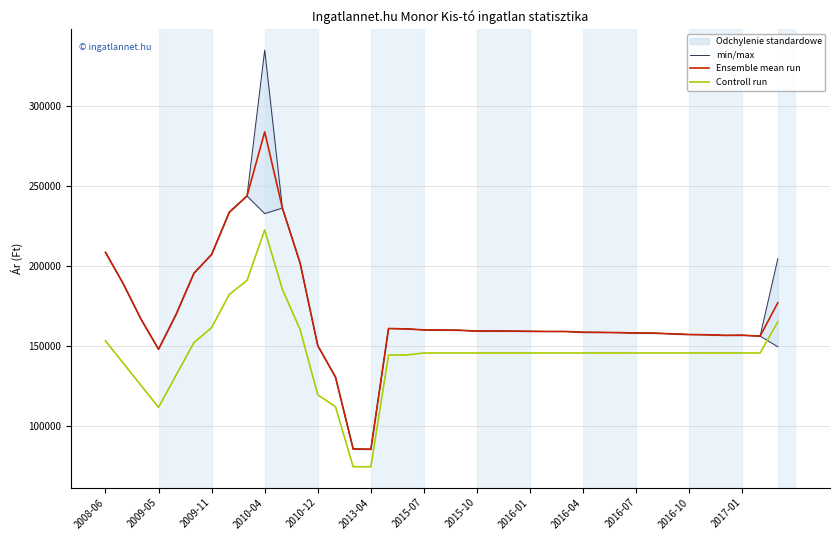

The value of Controll run at 2015-10 is 221547. True or false?

False